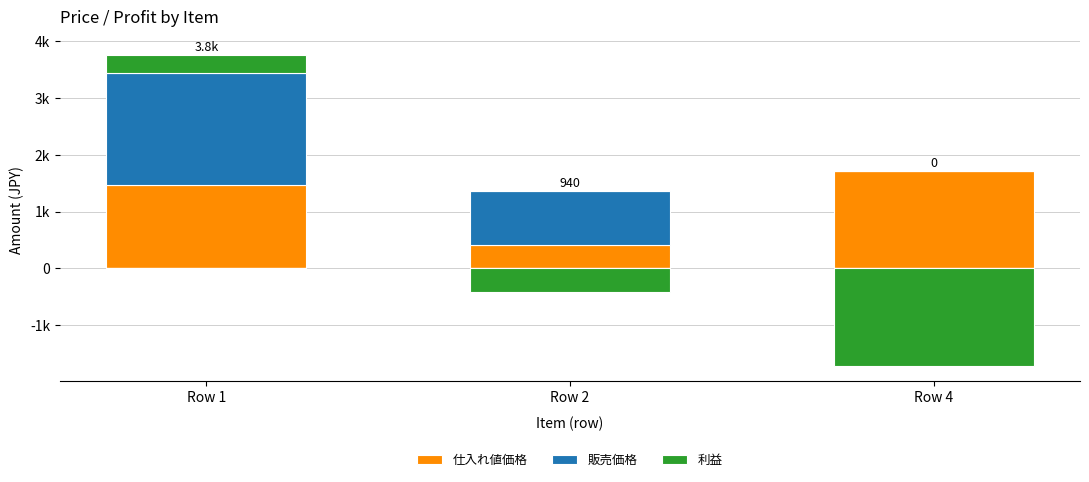

How many values in 販売価格 are above zero?

2